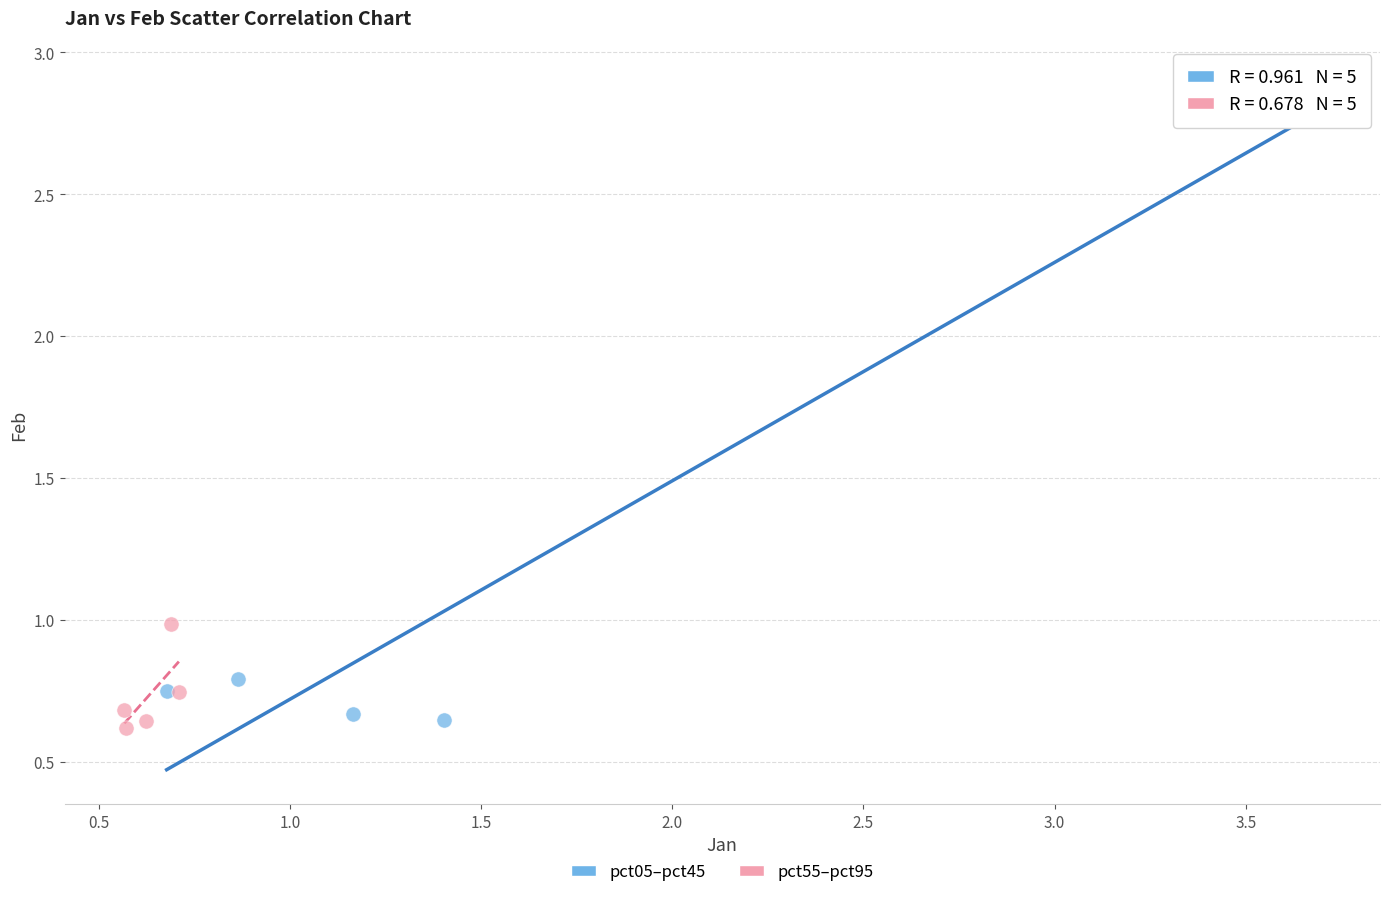

Which series has the widest spread of Y values?

pct05–pct45